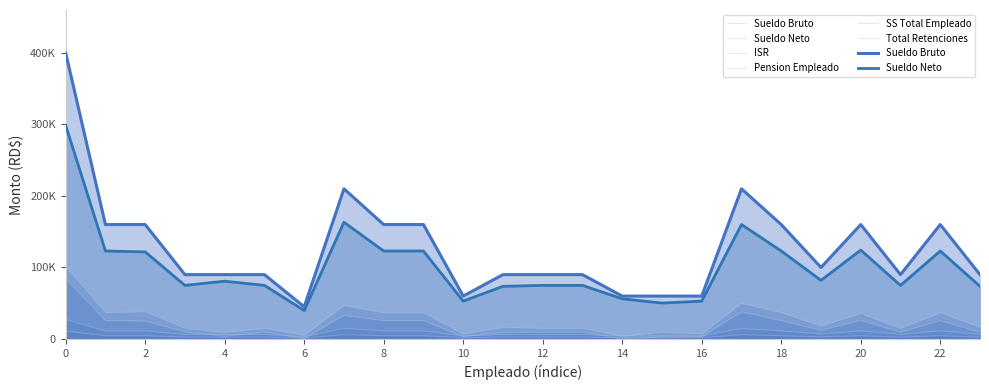

At how many categories does at least one series exceed 364836?

1